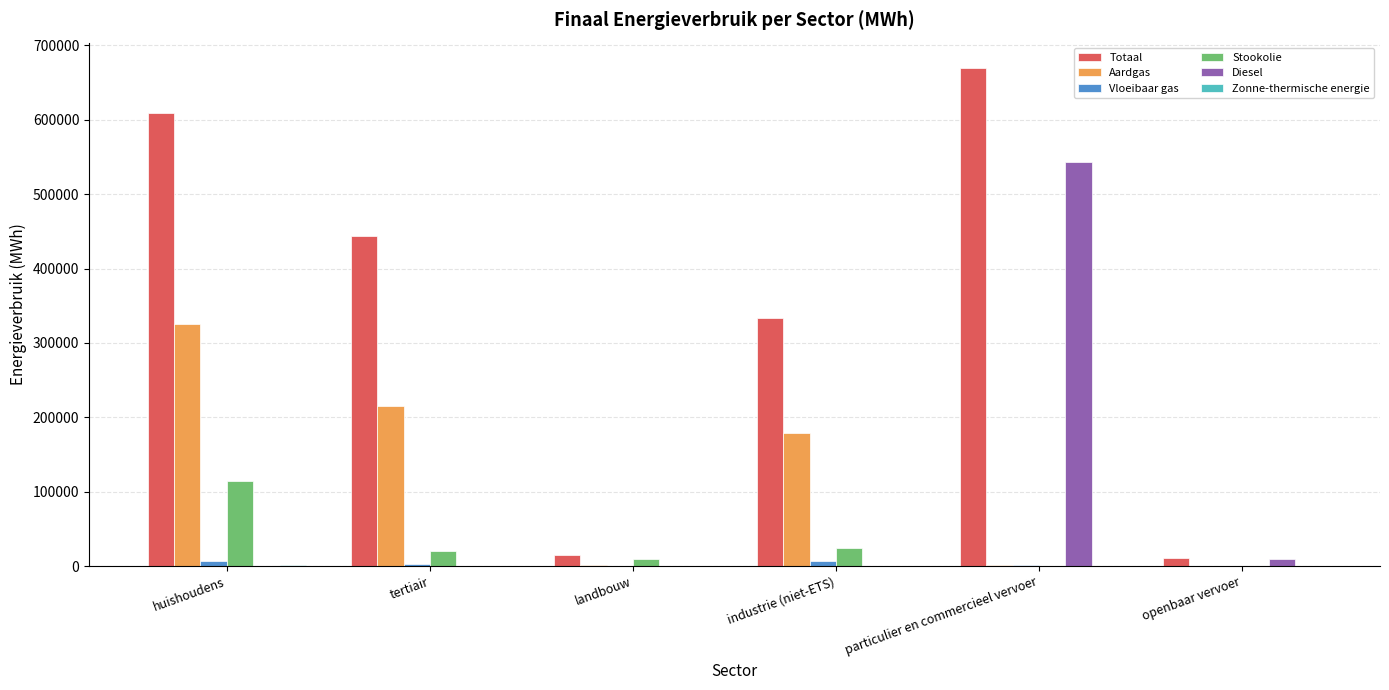

How many data points in Diesel are above 0?

2